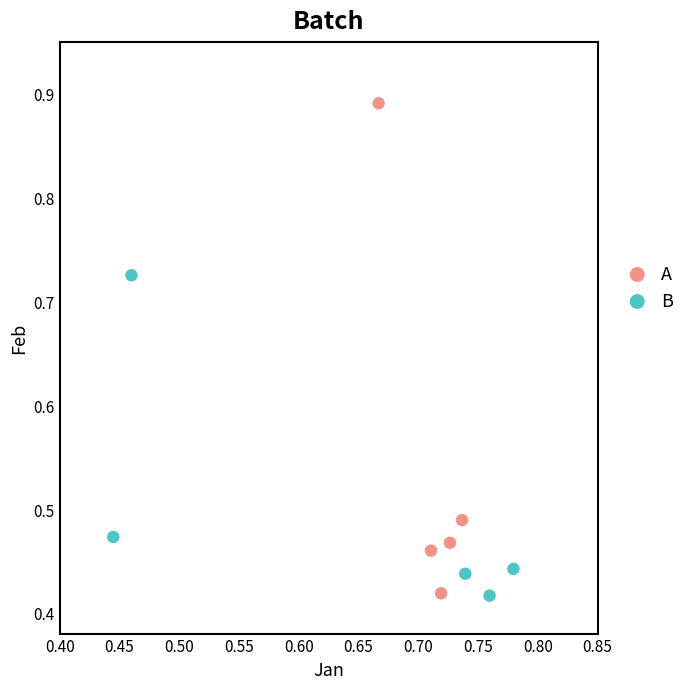

Which series contains the highest Y value?

A